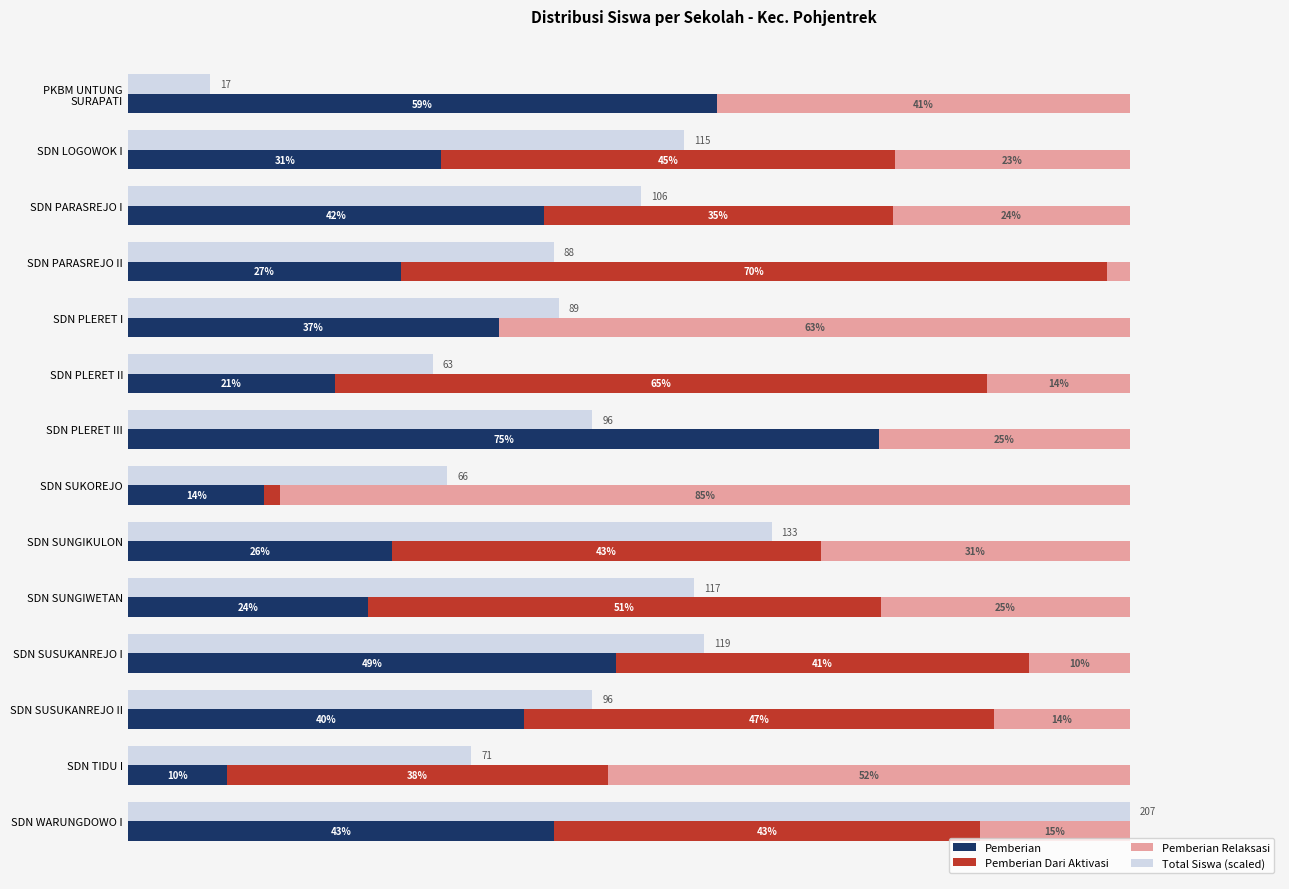

Rank the series at SDN PARASREJO I from lowest to highest value.

Pemberian Relaksasi, Pemberian Dari Aktivasi, Pemberian, Total Siswa (scaled)